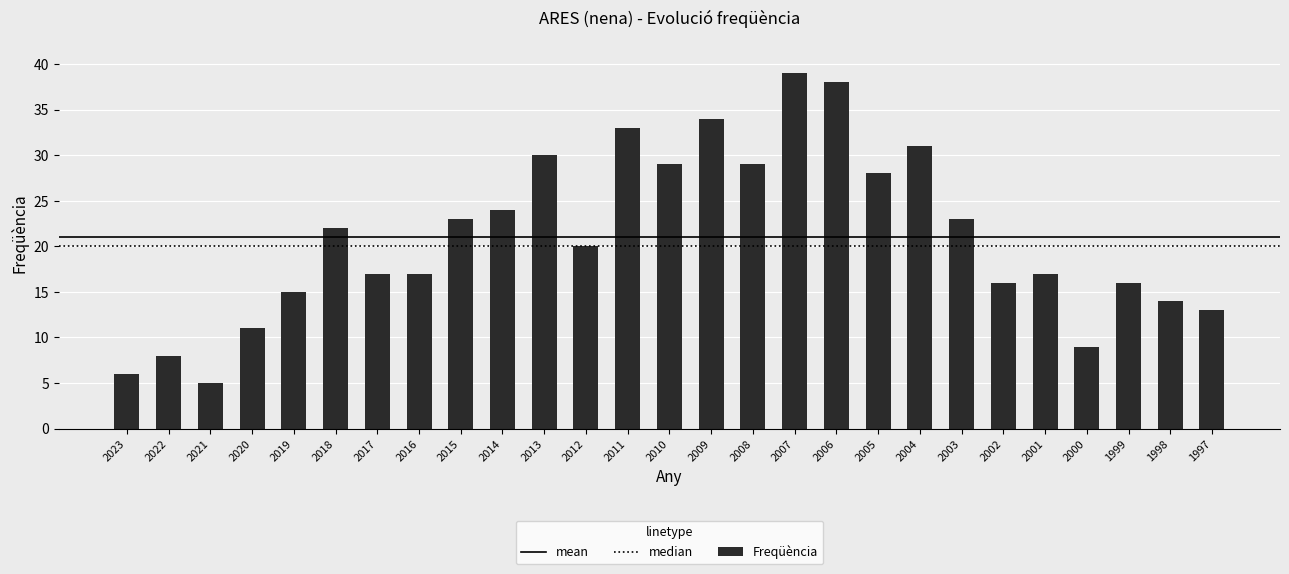

True or false: the data shows 15 at 2013.

False